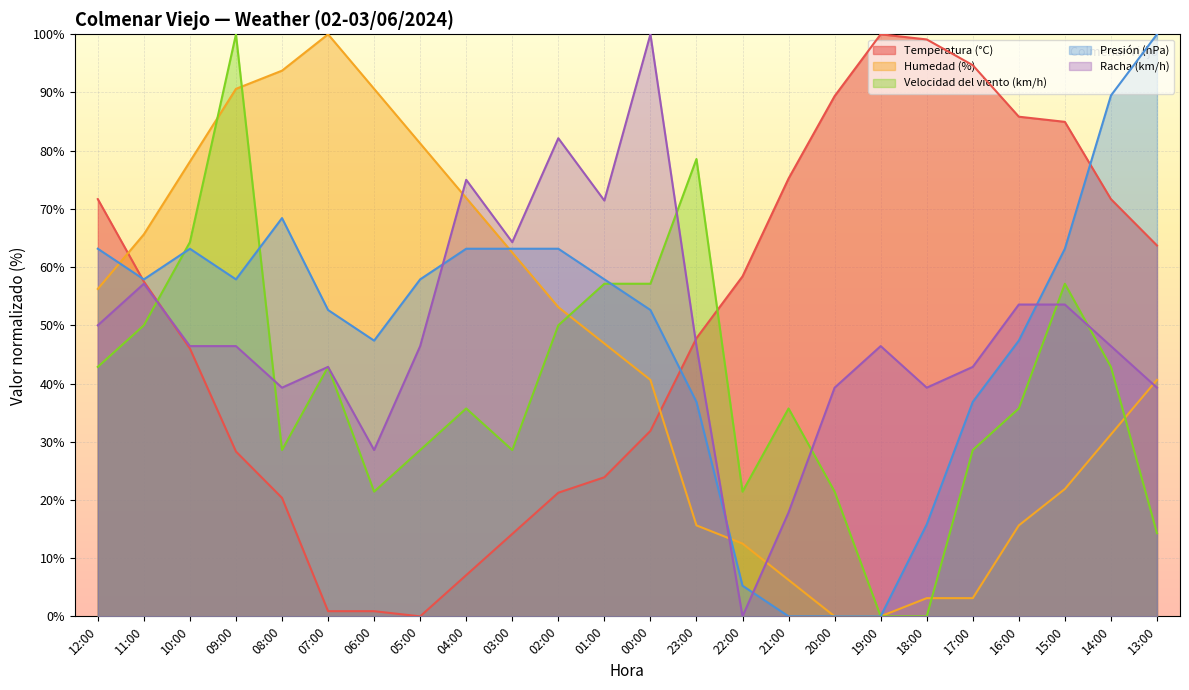

How many lines are shown in the chart?

5